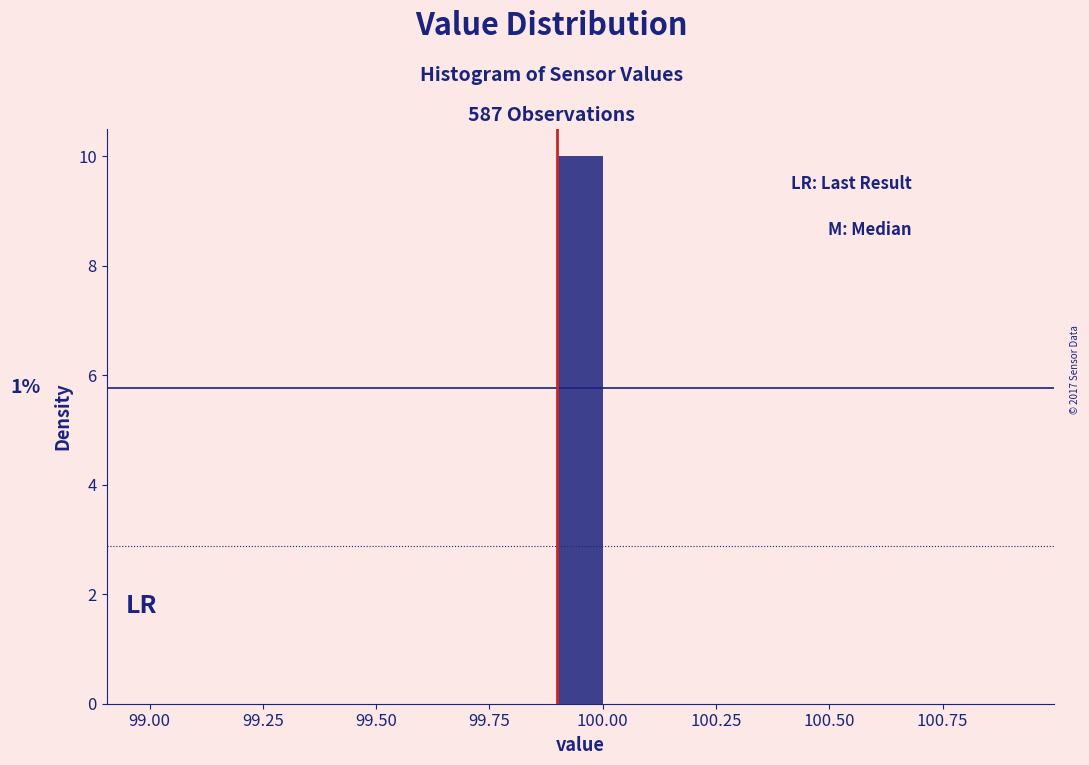

Around what value on the x-axis is the tallest bar? Give the approximate position of its centre, as read against the axis.

99.95